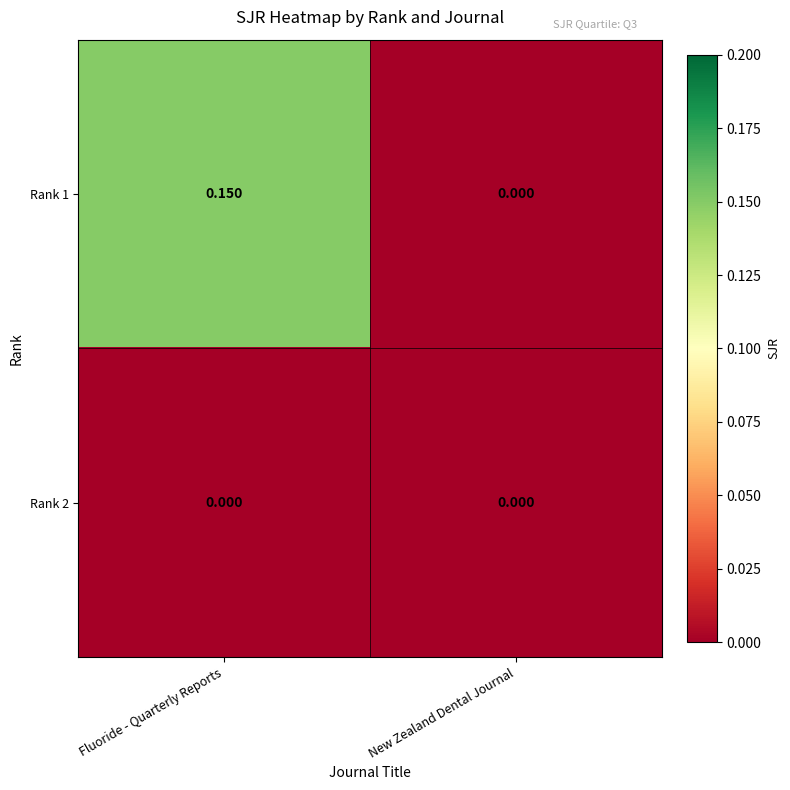

At which label is Rank 1 closest to 0?

New Zealand Dental Journal